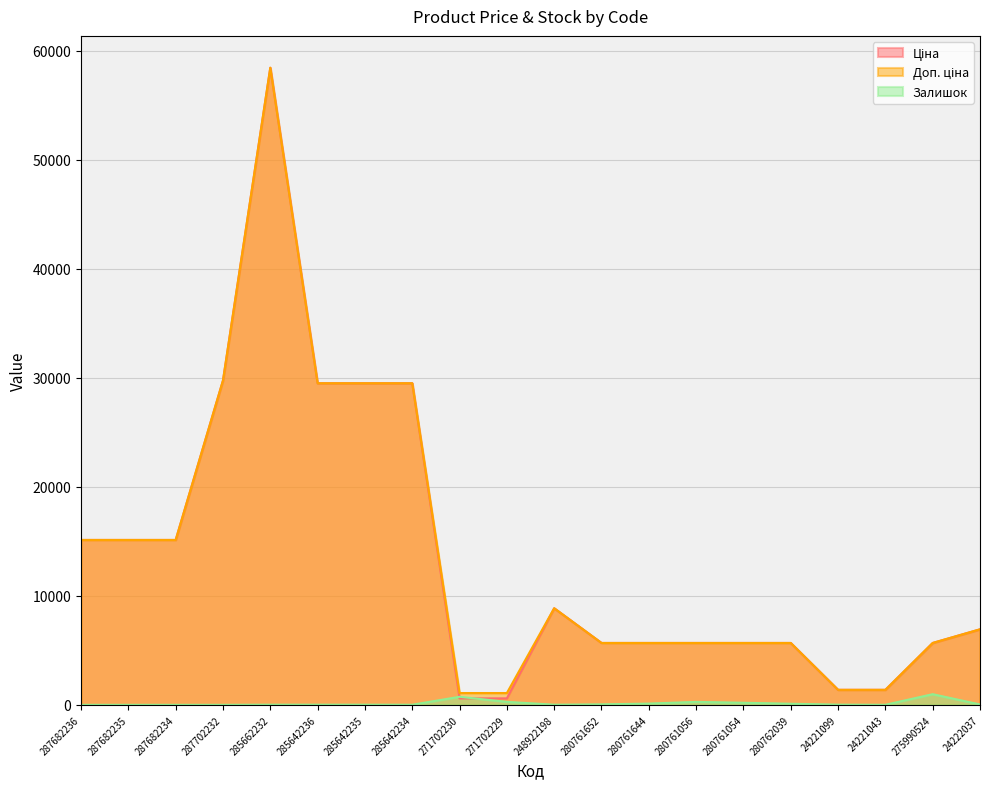

At which category does Доп. ціна reach its first local peak?

285662232